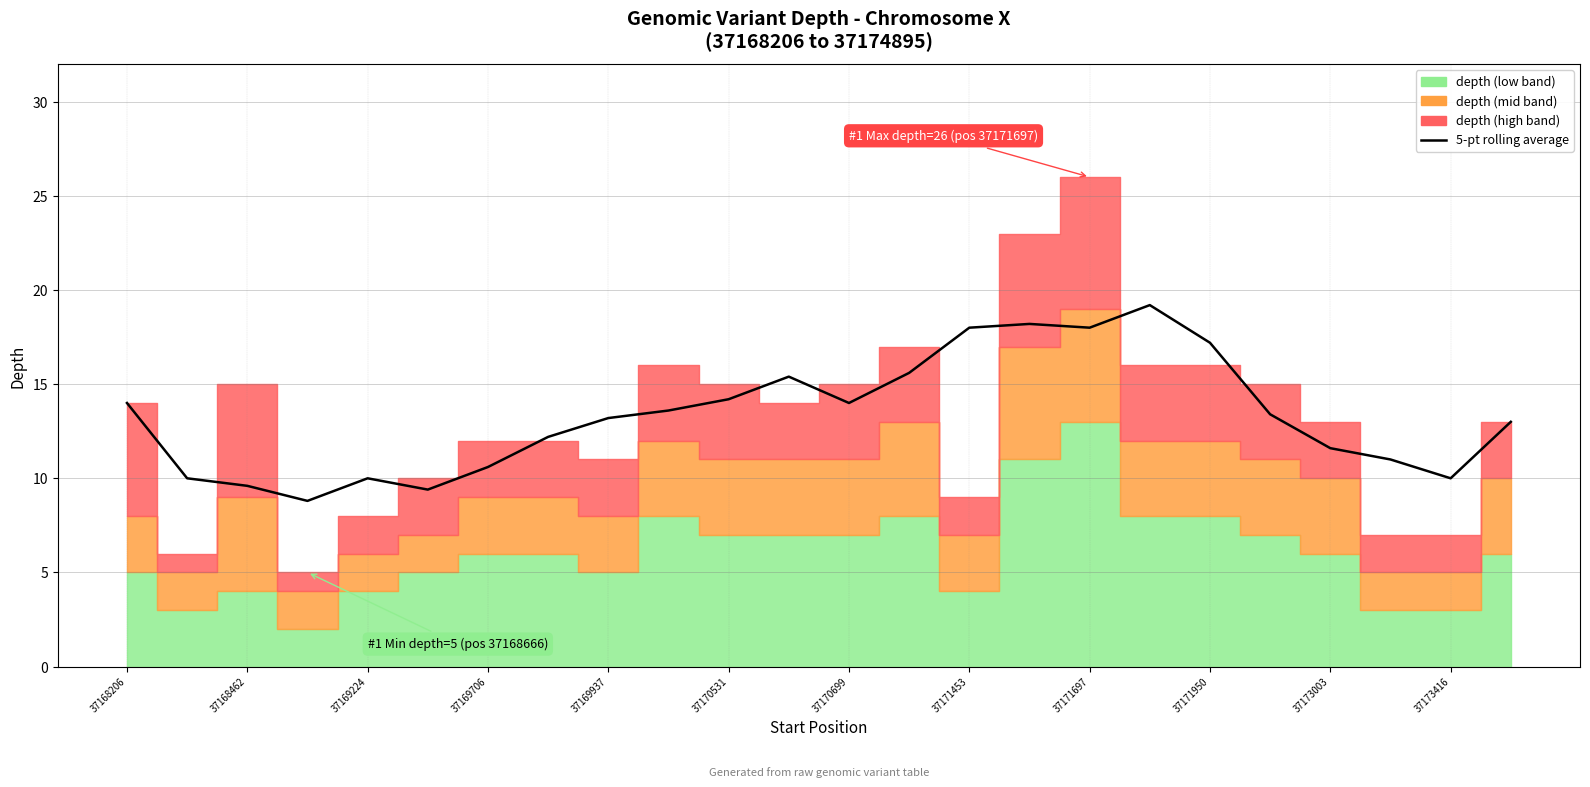

True or false: there are more than 2 points higher than both neighbors.

True